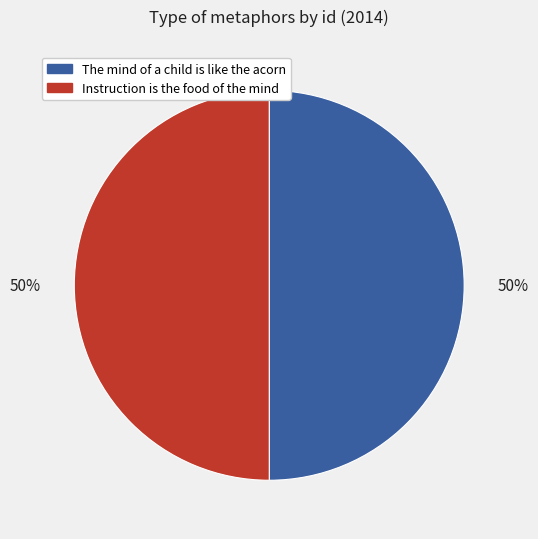

Is the sum of The mind of a child is like the acorn and Instruction is the food of the mind greater than half?

Yes